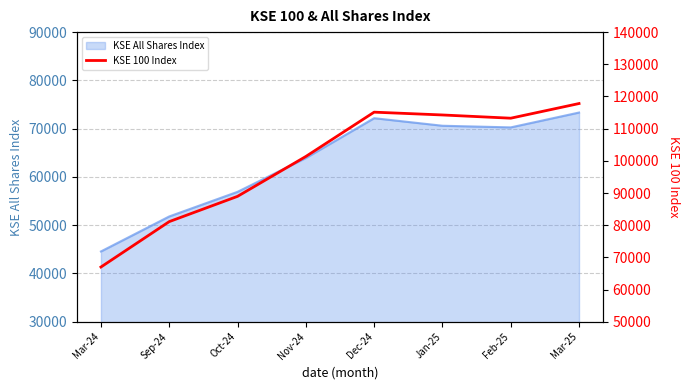

At which category does the chart reach its peak across all series?

Mar-25